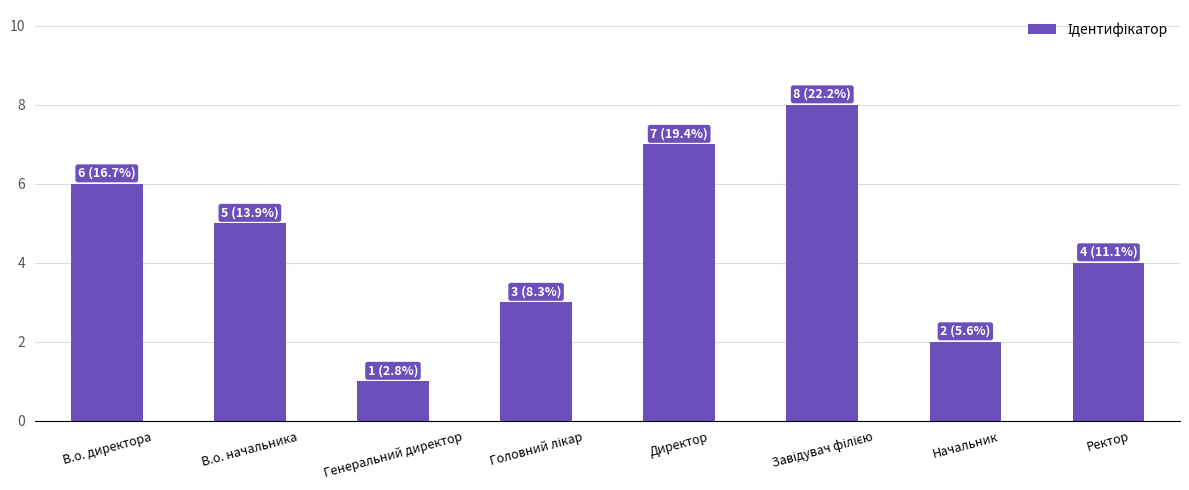

What value does the data have at Директор?

7